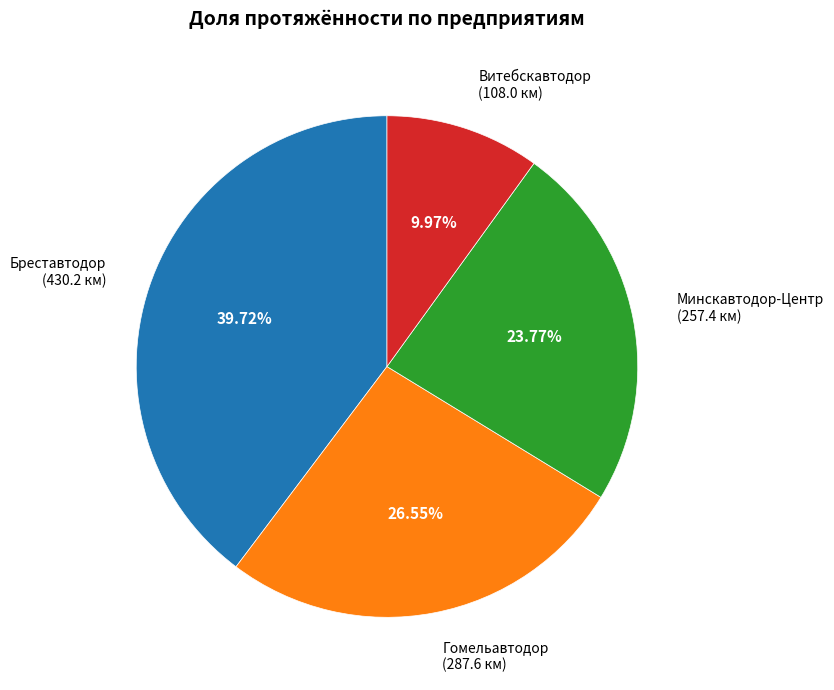

Rank the categories by value from lowest to highest.

Витебскавтодор, Минскавтодор-Центр, Гомельавтодор, Бреставтодор